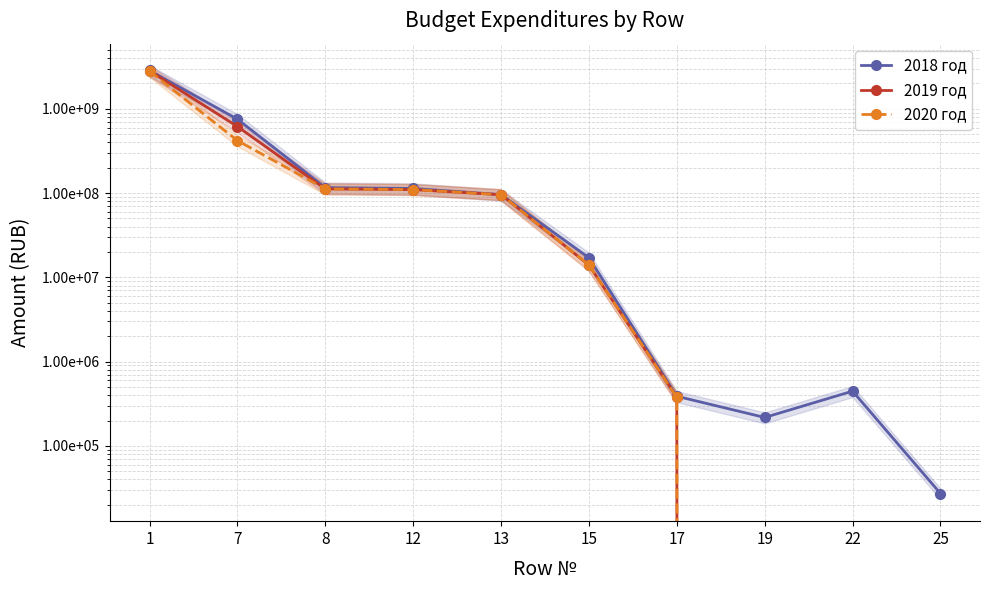

How many values in the 2020 год series exceed 95756416?

4